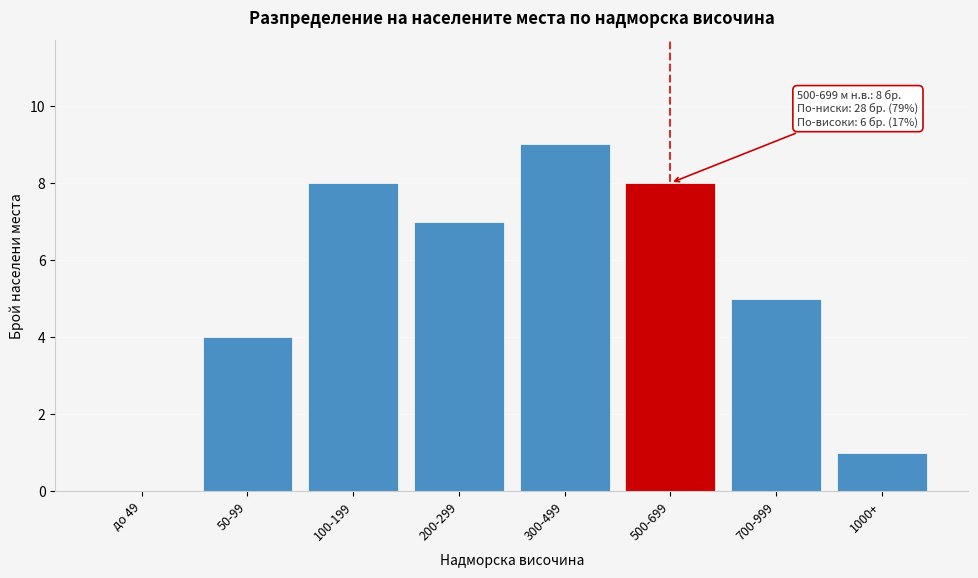

Reading left to right, extract all data points from this chart.

до 49=0	50-99=4	100-199=8	200-299=7	300-499=9	500-699=8	700-999=5	1000+=1